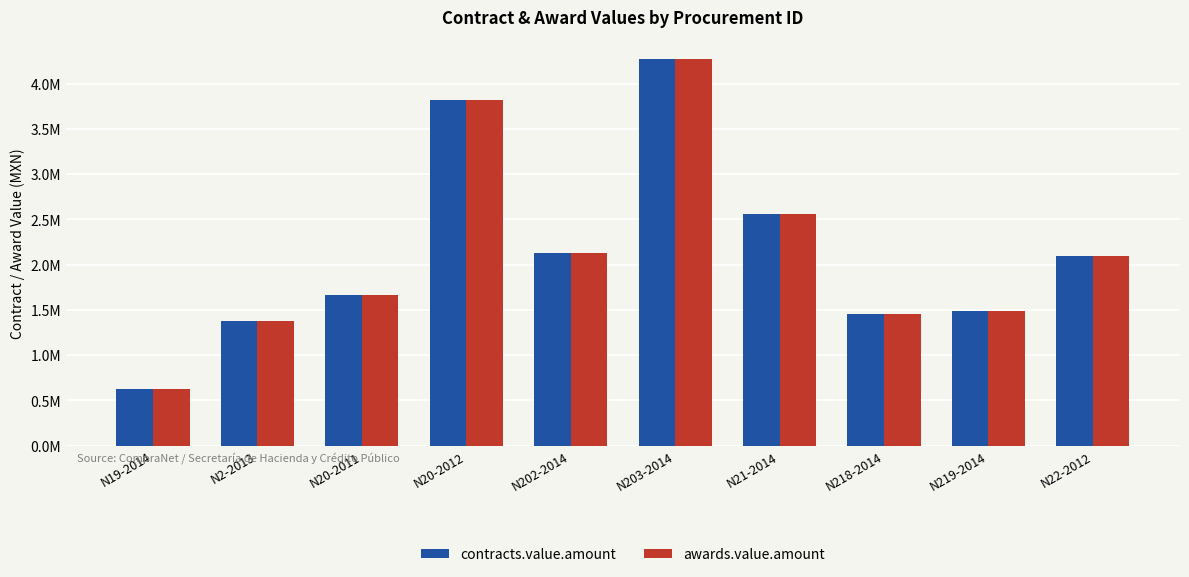

What are all the series names shown in the legend?

contracts.value.amount, awards.value.amount